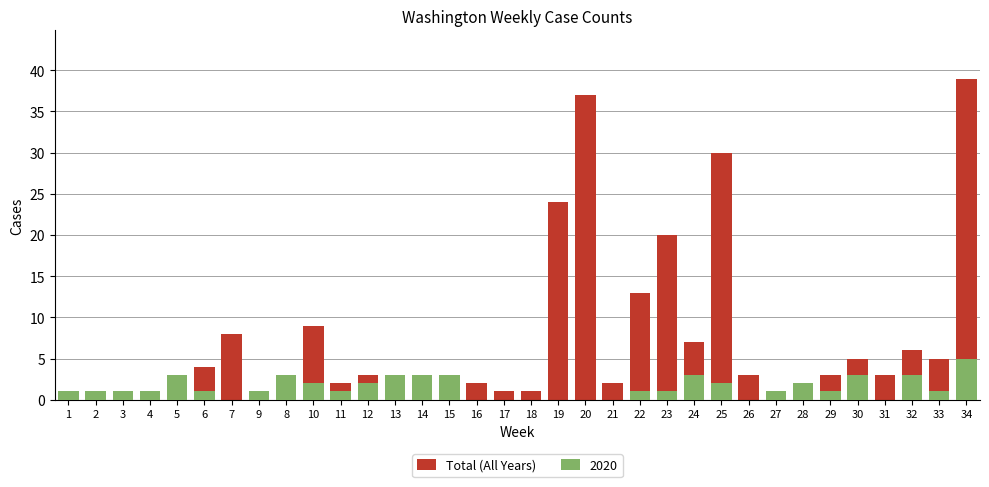

Between 21 and 19, which is larger?

19